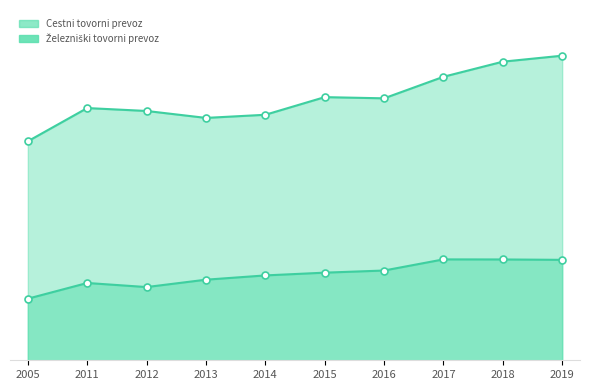

Rank the series by their maximum value, from lowest to highest.

Železniški tovorni prevoz, Cestni tovorni prevoz